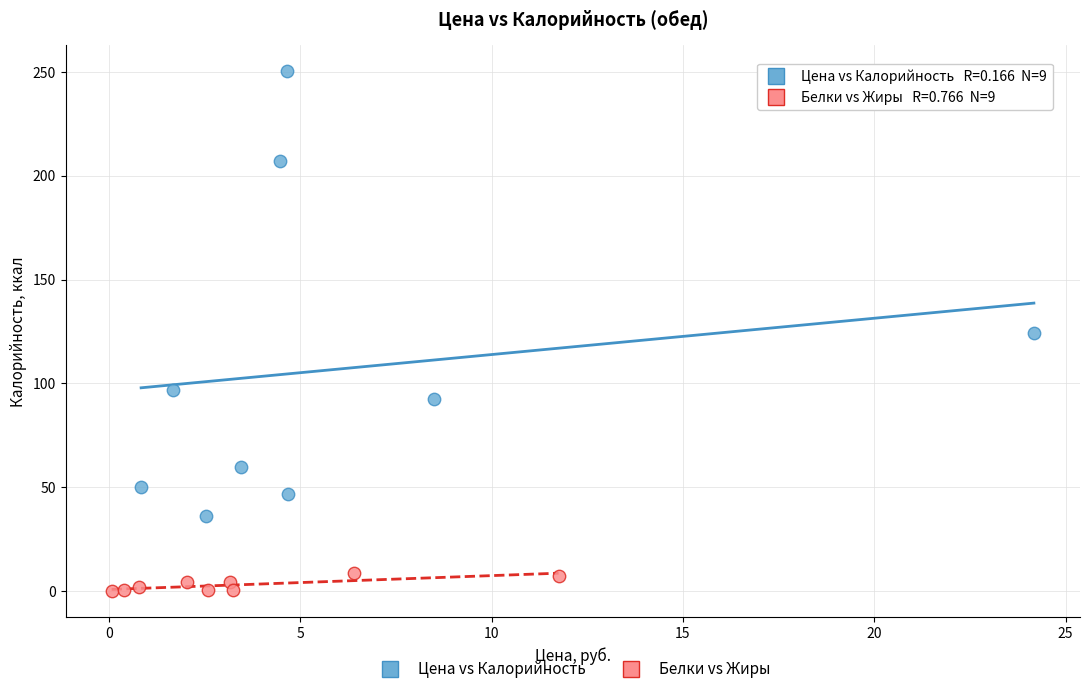

Which series has the largest Y range (max minus min)?

Цена vs Калорийность